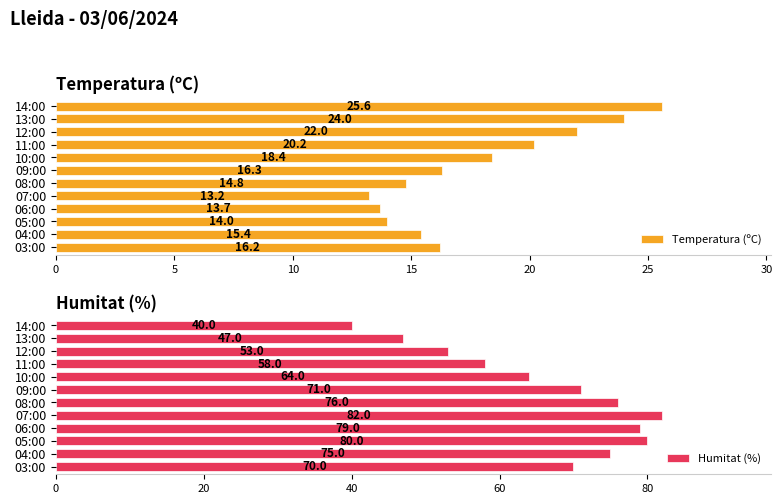

Read the Temperatura (ºC) value at 14:00.

25.6